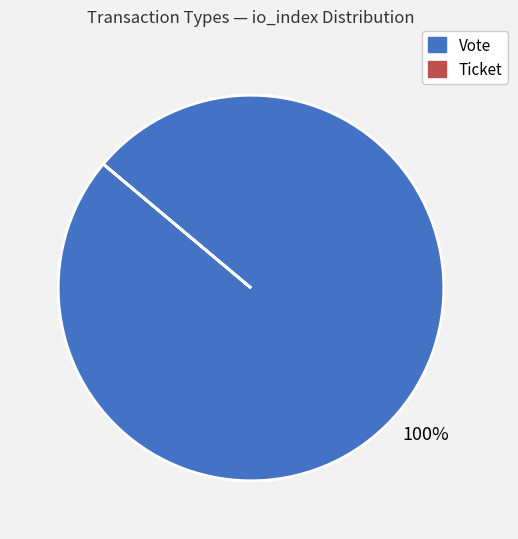

True or false: Vote accounts for 100% of the total.

True